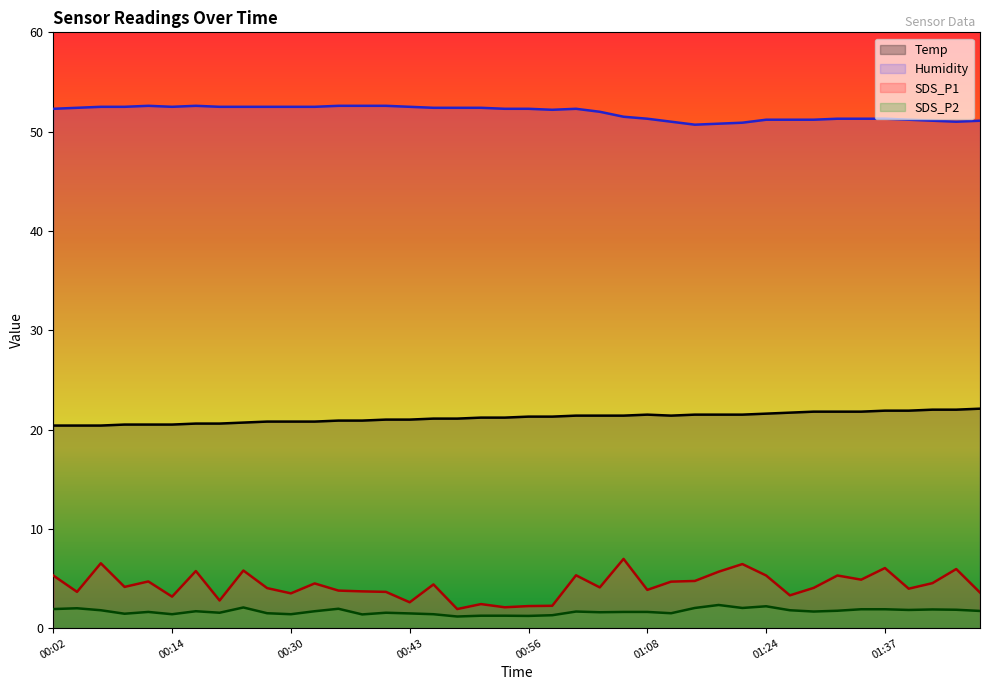

True or false: SDS_P2 and Temp intersect in this chart.

False